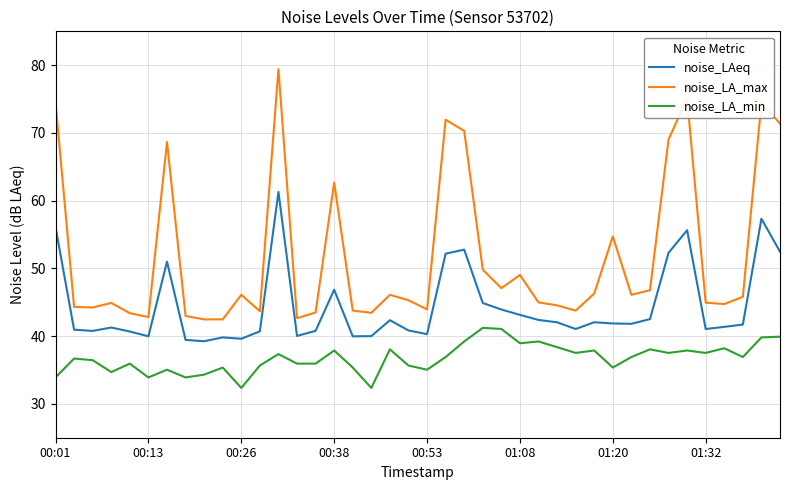

True or false: noise_LAeq and noise_LA_min cross at least once.

False